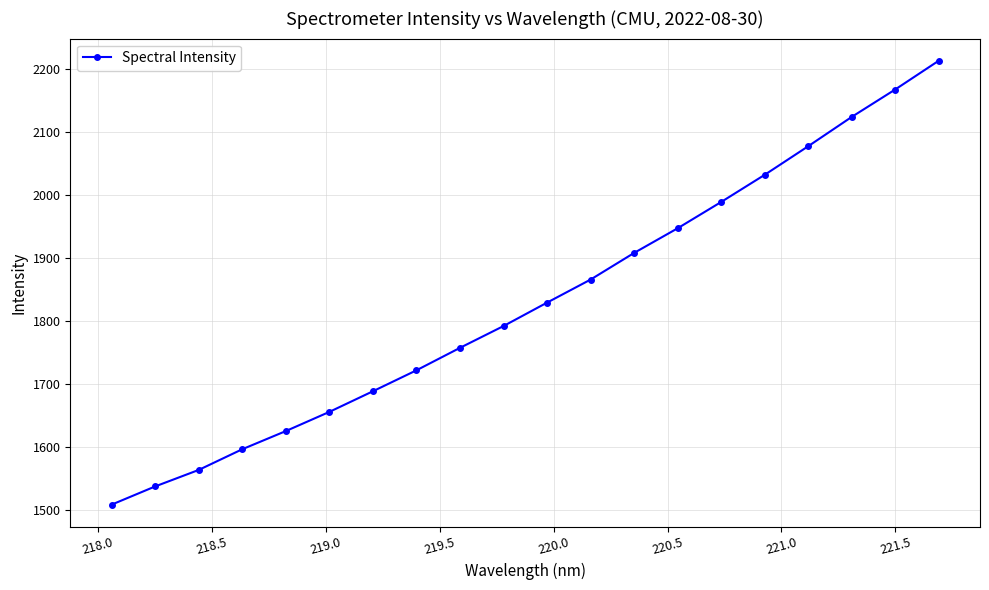

What is the value of the 20th point from the left?

2213.2